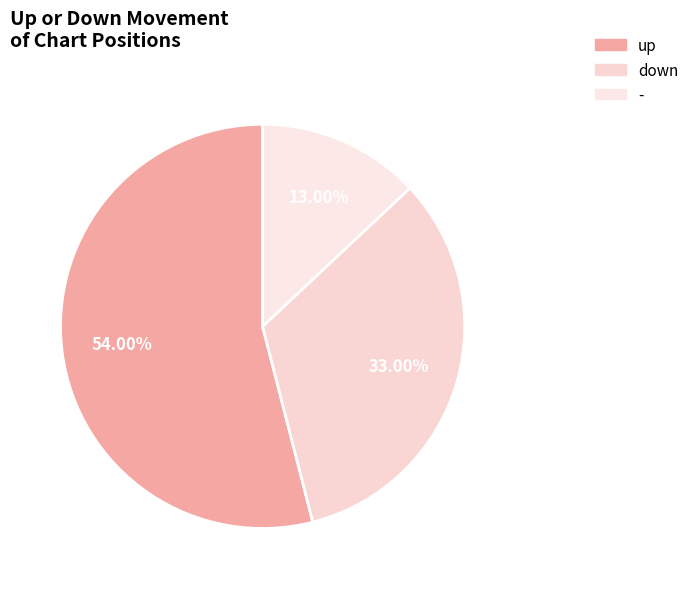

What is the largest slice in the pie chart?

up